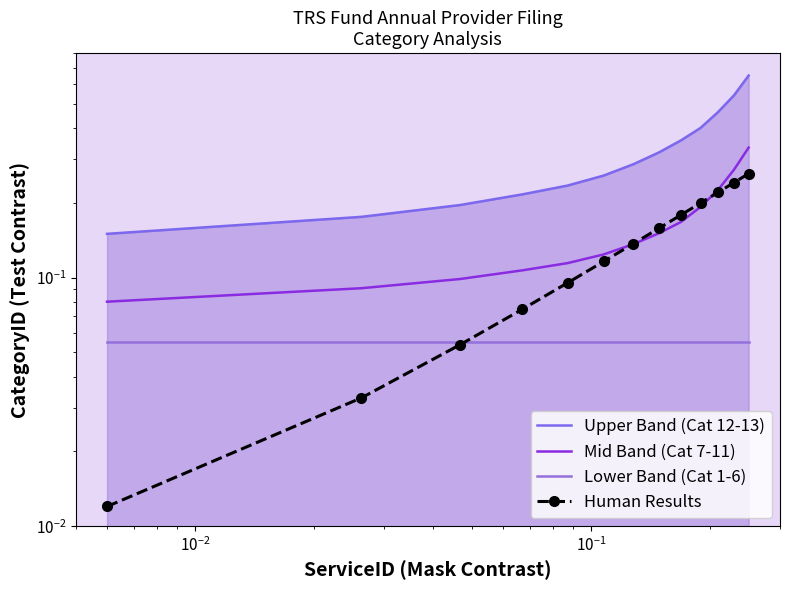

Reading right to left, list all the values displayed in this chart.

Upper Band (Cat 12-13): 0.7	0.5	0.5	0.4	0.4	0.3	0.3	0.3	0.2	0.2	0.2	0.2	0.1
Mid Band (Cat 7-11): 0.3	0.3	0.2	0.2	0.2	0.2	0.1	0.1	0.1	0.1	0.1	0.1	0.1
Lower Band (Cat 1-6): 0.1	0.1	0.1	0.1	0.1	0.1	0.1	0.1	0.1	0.1	0.1	0.1	0.1
Human Results: 0.3	0.2	0.2	0.2	0.2	0.2	0.1	0.1	0.1	0.1	0.1	0.0	0.0